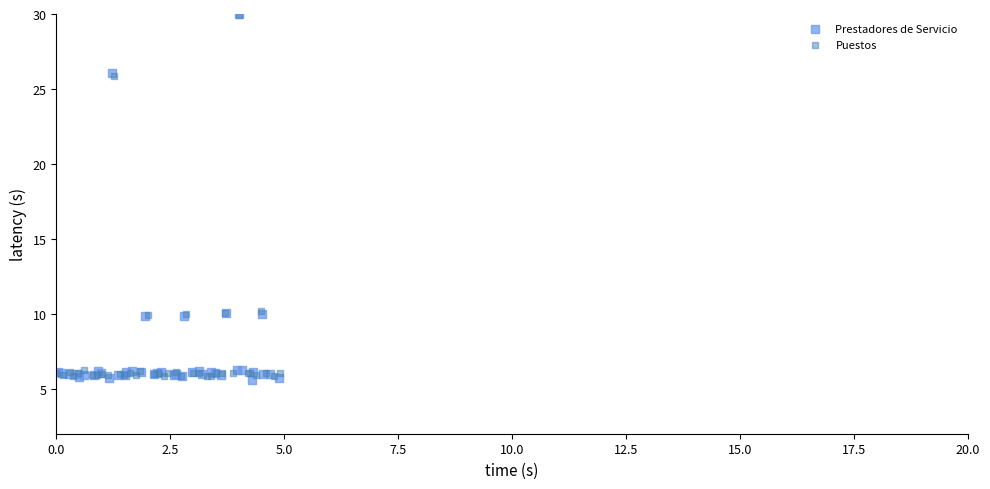

Which series has the widest spread of Y values?

Prestadores de Servicio